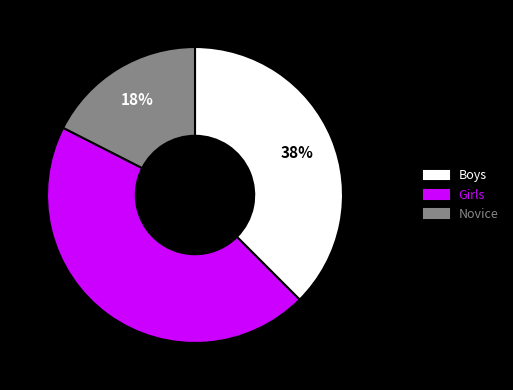

How many slices are in this pie chart?

3